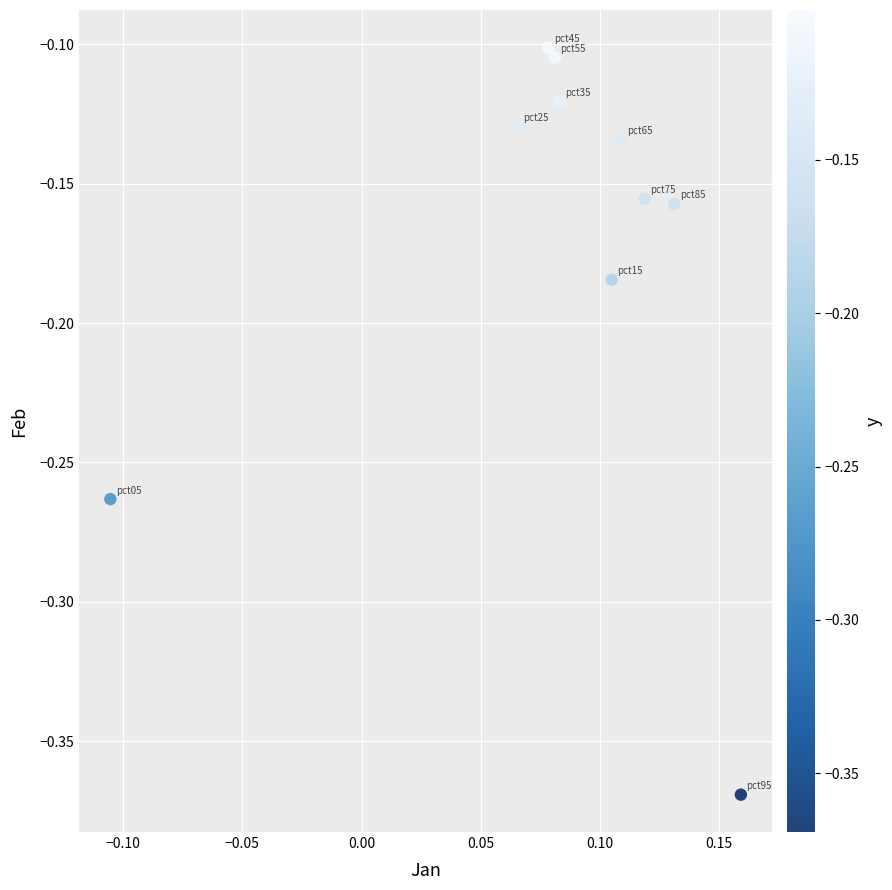

What is the range of Y values (max minus min)?

0.3